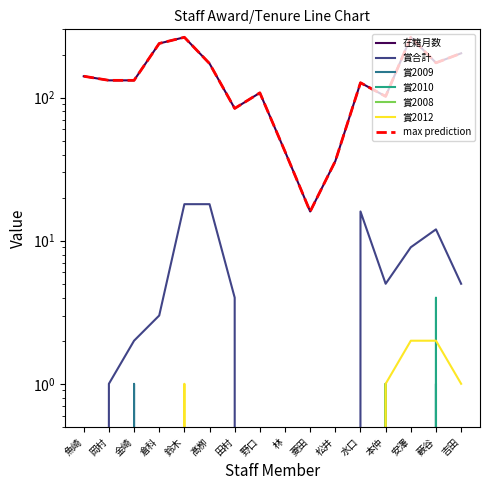

Is it true that 賞合計 equals -6 at 野口?

False